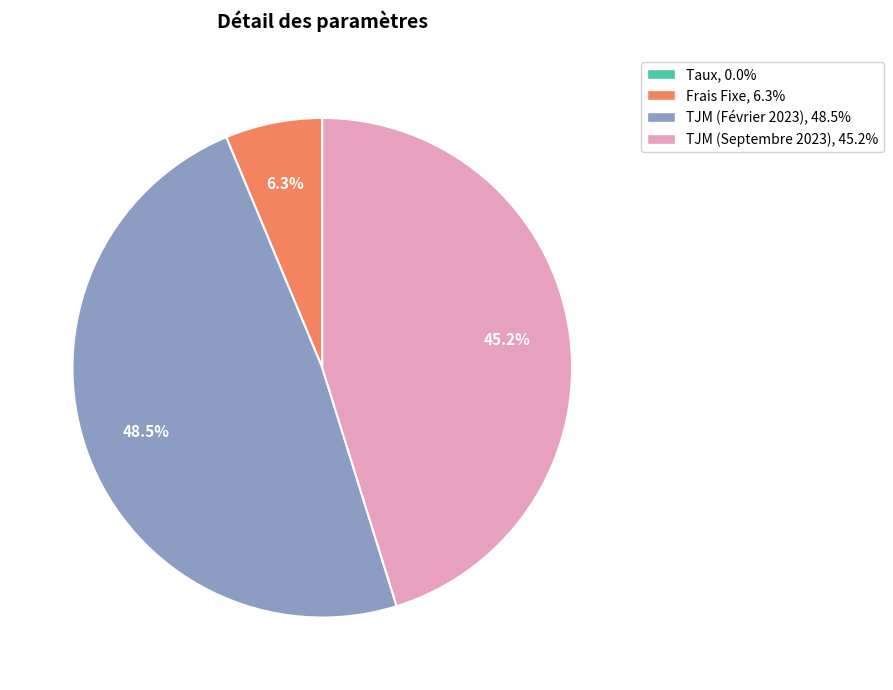

Combined, do Frais Fixe and TJM (Février 2023) account for over 50%?

Yes